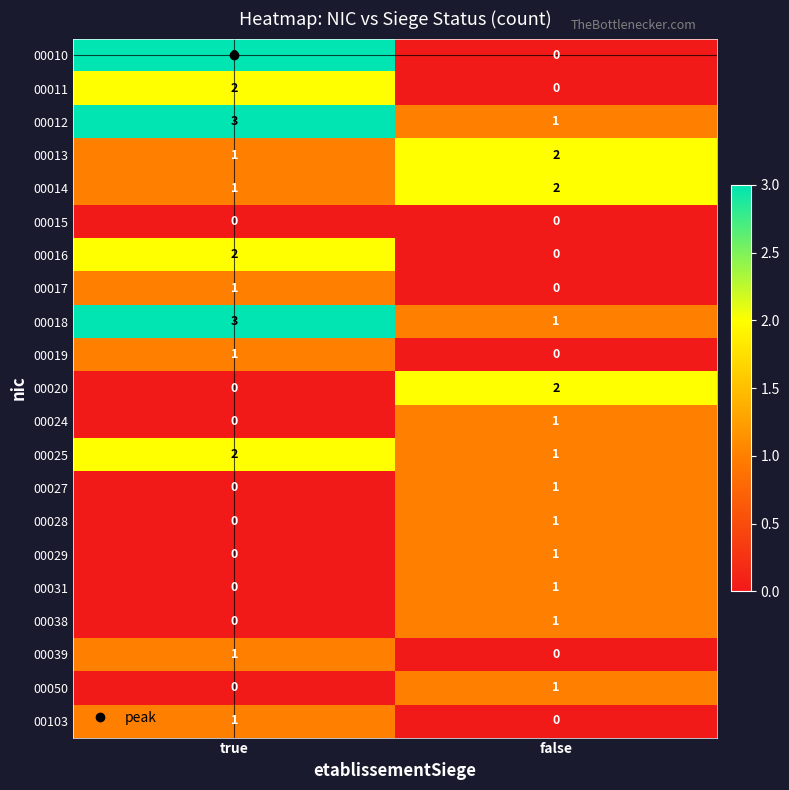

Which series has the widest spread of values?

00010